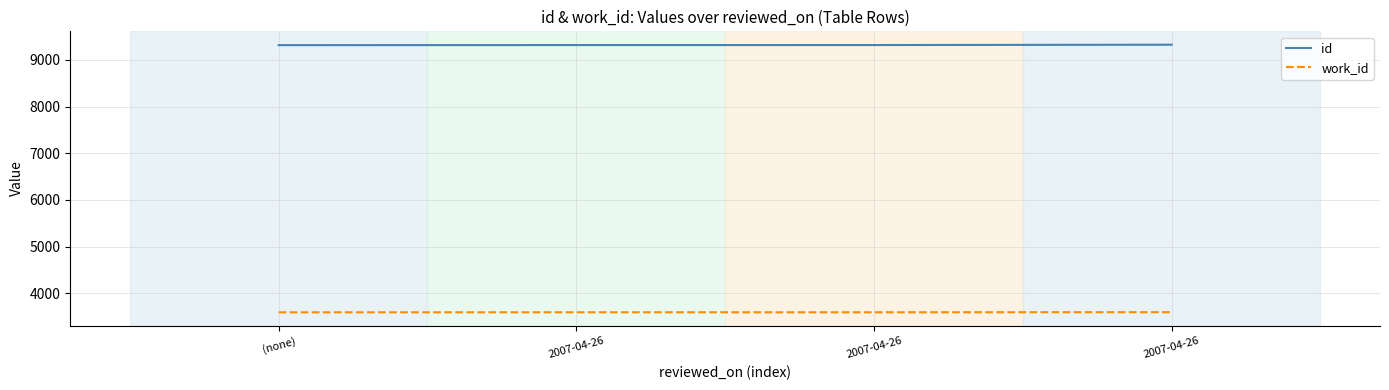

What is the difference between the id values at 2007-04-26 and (none)?

9